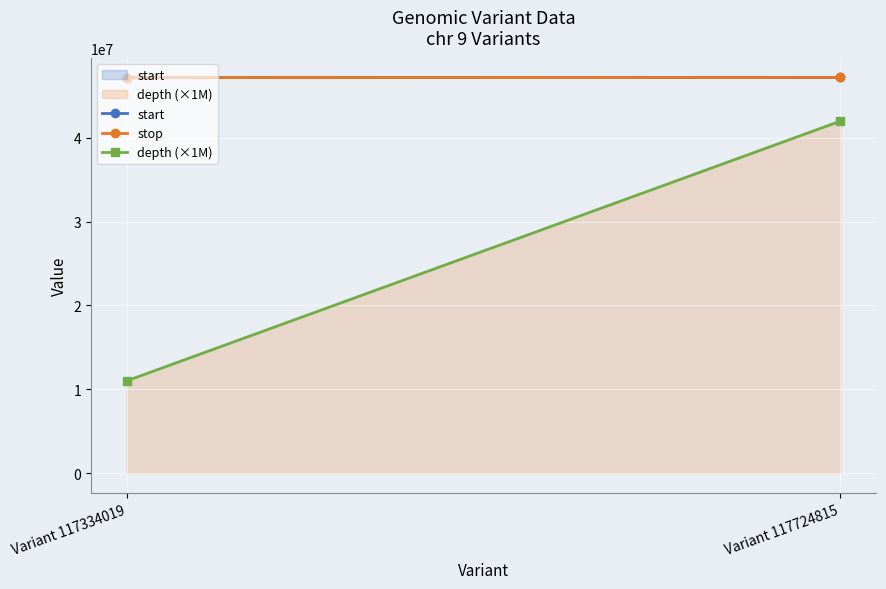

What is the value of the depth (×1M) point at the 2nd from the left?

42000000